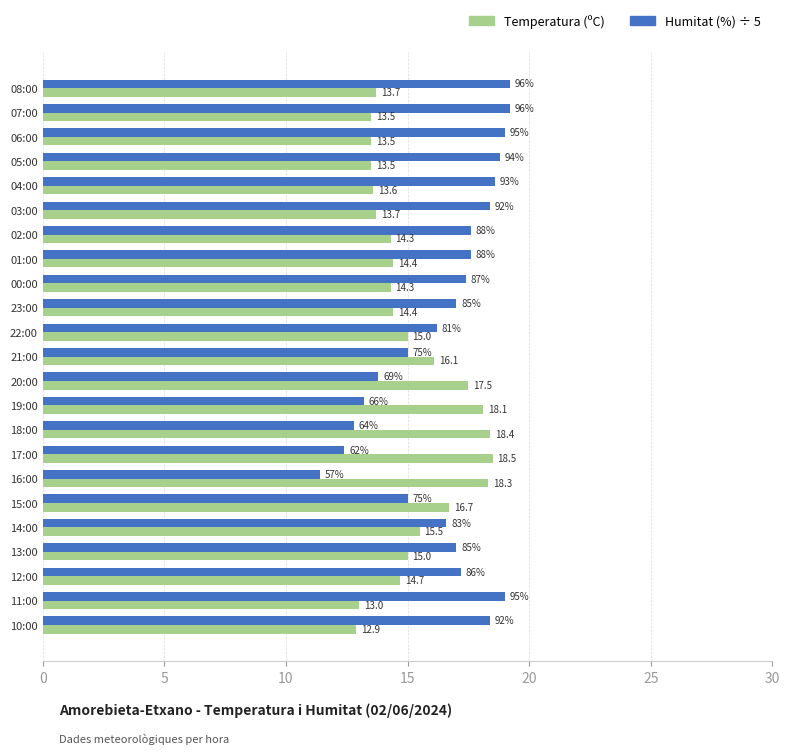

What is the lowest value of the Humitat (%) ÷ 5 series?

11.4